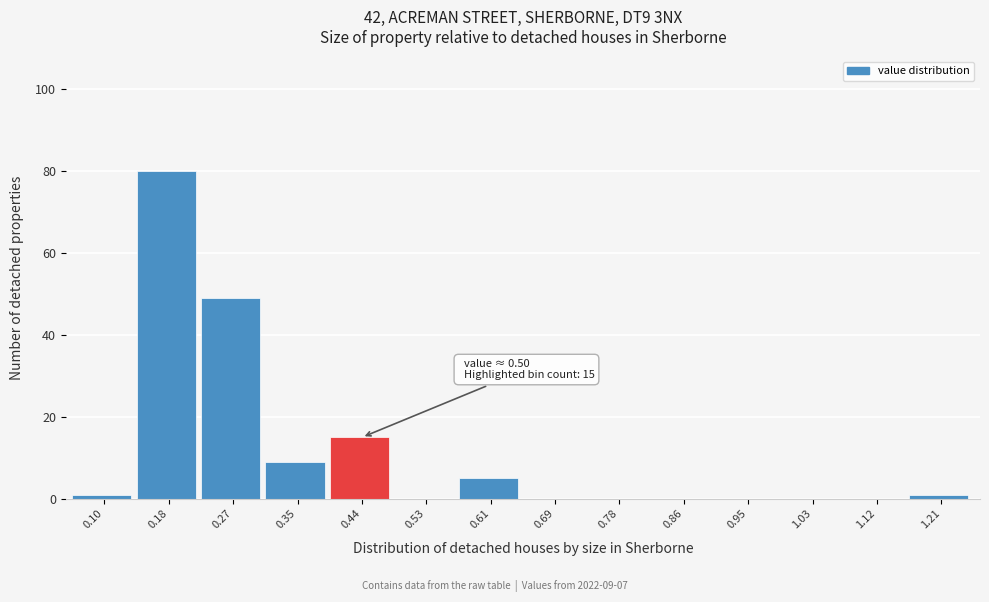

Reading left to right, transcribe all the data shown in this chart.

0.10=1	0.18=80	0.27=49	0.35=9	0.44=15	0.53=0	0.61=5	0.69=0	0.78=0	0.86=0	0.95=0	1.03=0	1.12=0	1.21=1